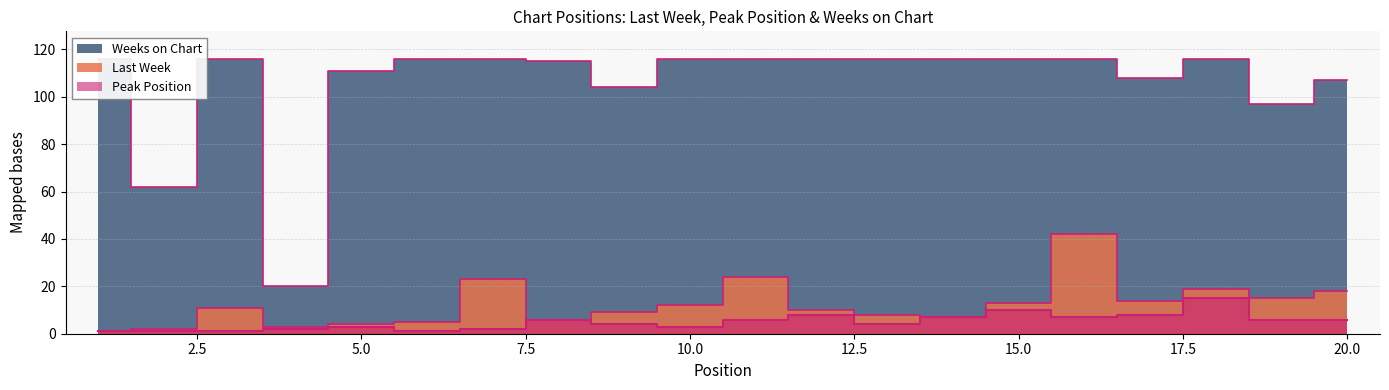

Reading left to right, transcribe all the data shown in this chart.

Last Week: 1=1	2=2	3=11	4=3	5=4	6=5	7=23	8=6	9=9	10=12	11=24	12=10	13=8	14=7	15=13	16=42	17=14	18=19	19=15	20=18
Peak Position: 1=1	2=1	3=1	4=2	5=3	6=1	7=2	8=6	9=4	10=3	11=6	12=8	13=4	14=7	15=10	16=7	17=8	18=15	19=6	20=6
Weeks on Chart: 1=116	2=62	3=116	4=20	5=111	6=116	7=116	8=115	9=104	10=116	11=116	12=116	13=116	14=116	15=116	16=116	17=108	18=116	19=97	20=107